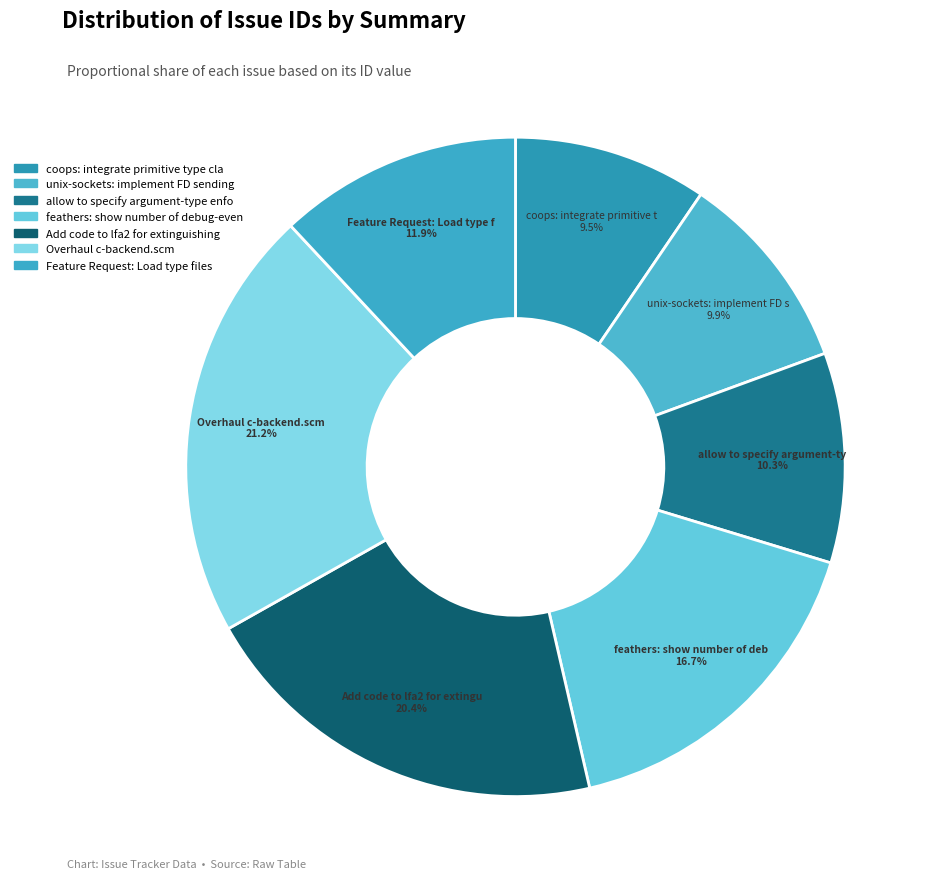

How many segments does this pie chart have?

7